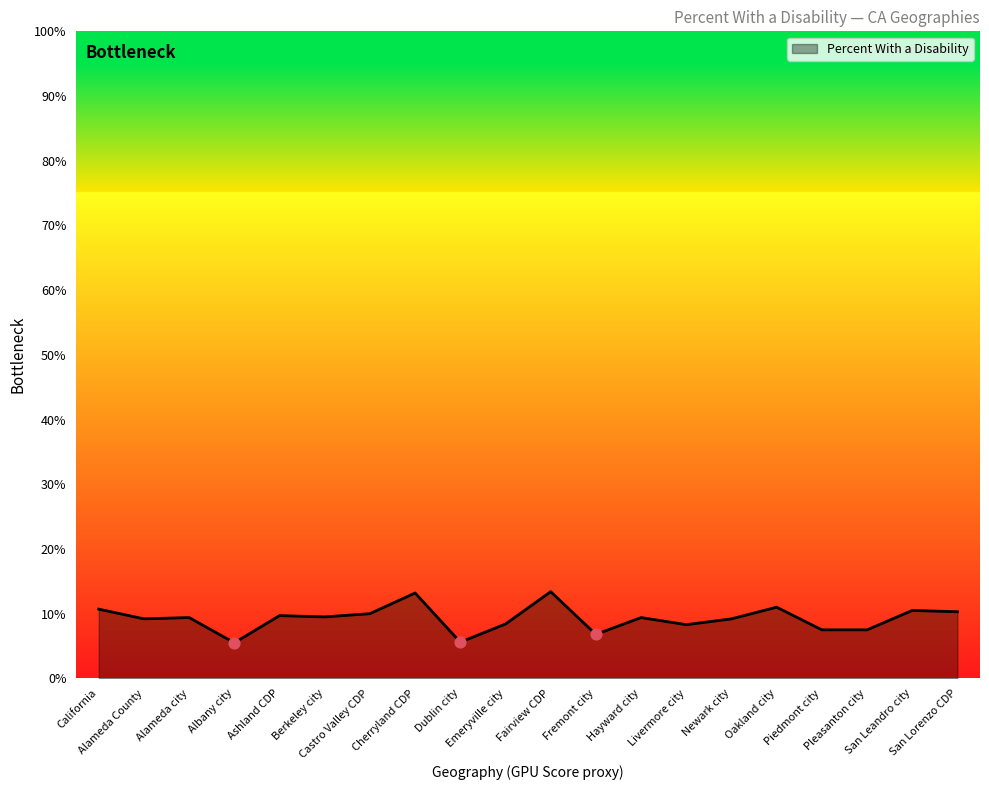

What is the ratio of the value at Fairview CDP to the value at Castro Valley CDP?

1.3